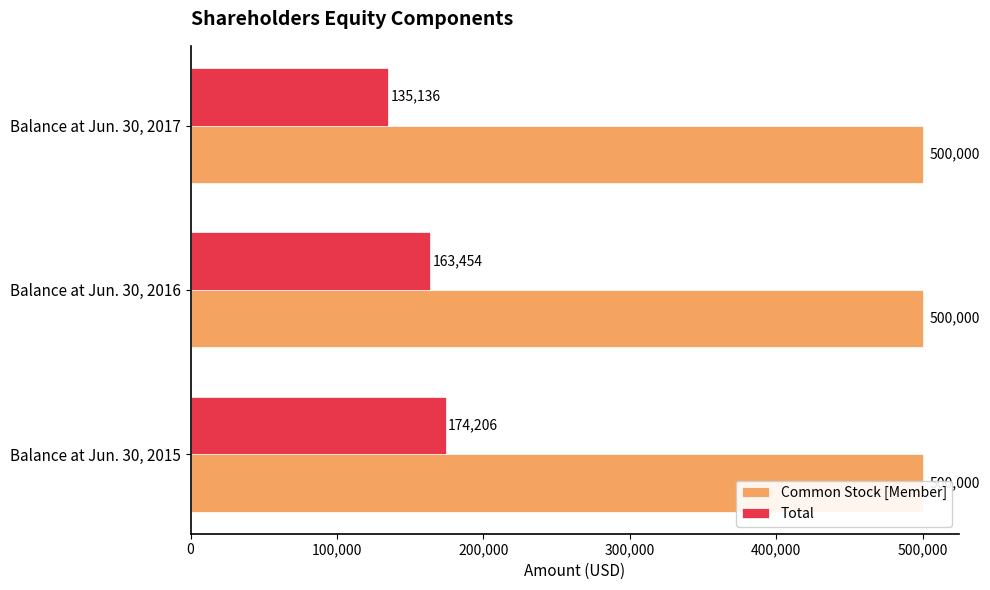

What is the sum of all Total values?

472796.0